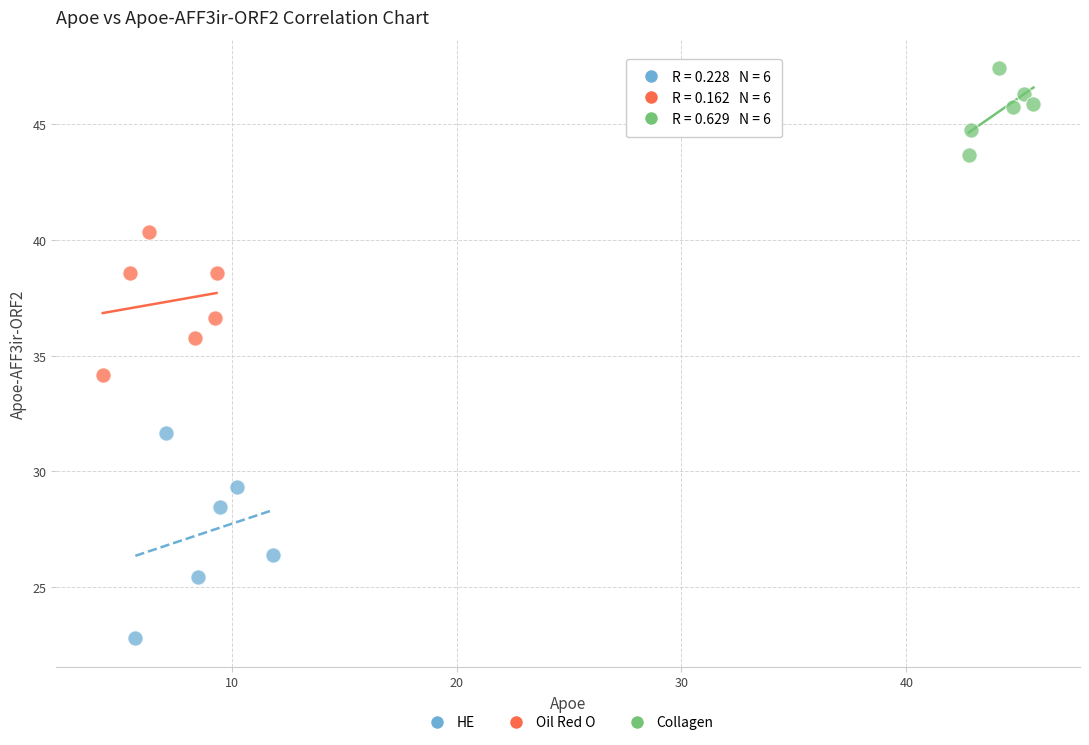

Which series contains the highest Y value?

Collagen